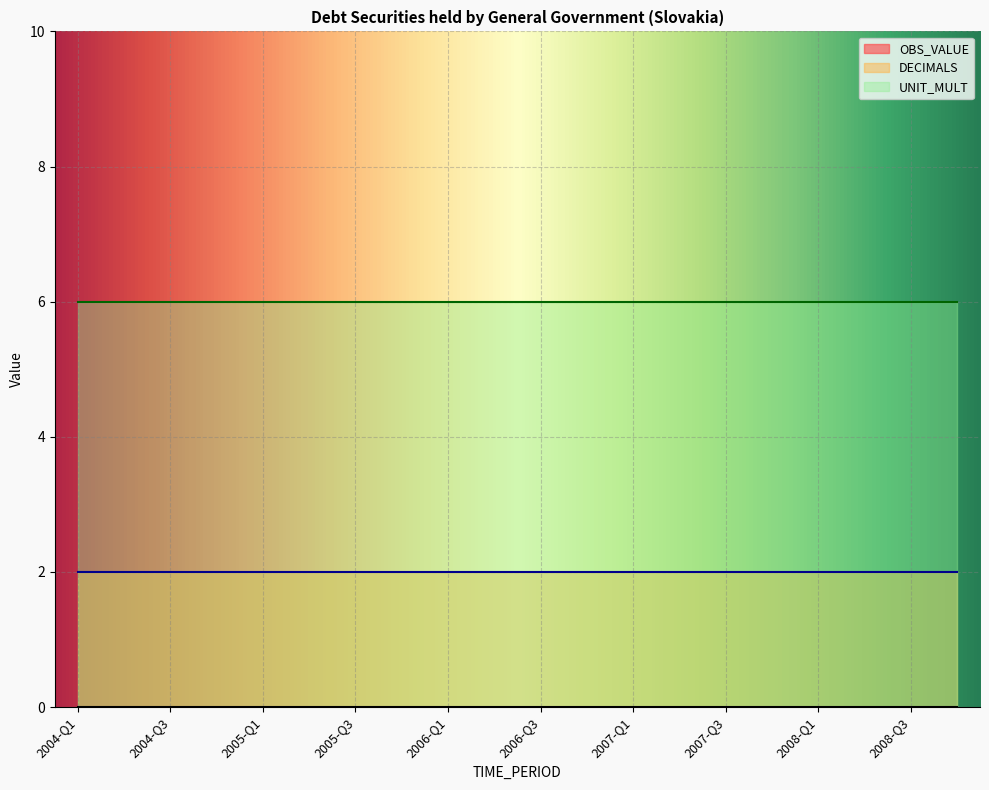

Which series has the largest range (max minus min)?

OBS_VALUE